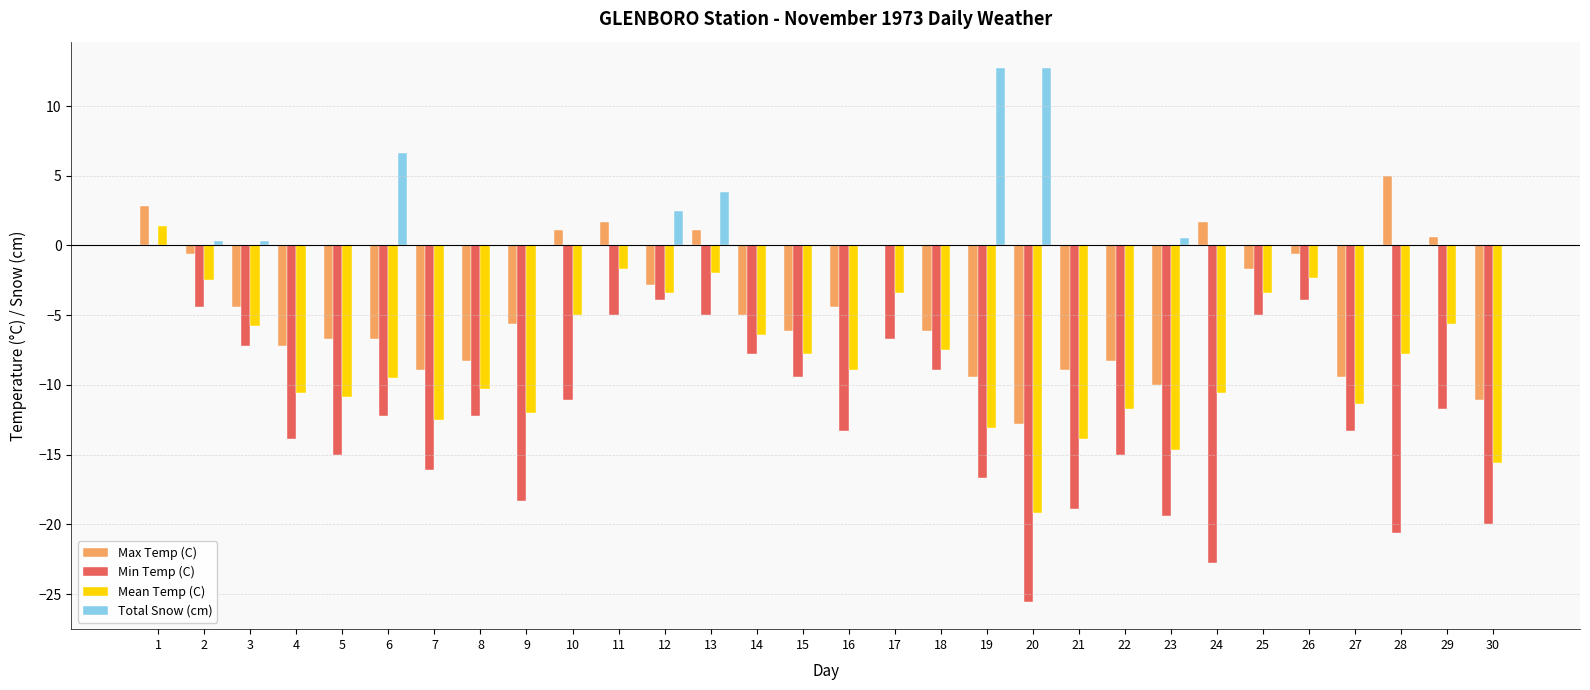

What is the sum of all Max Temp (C) values?

-131.0